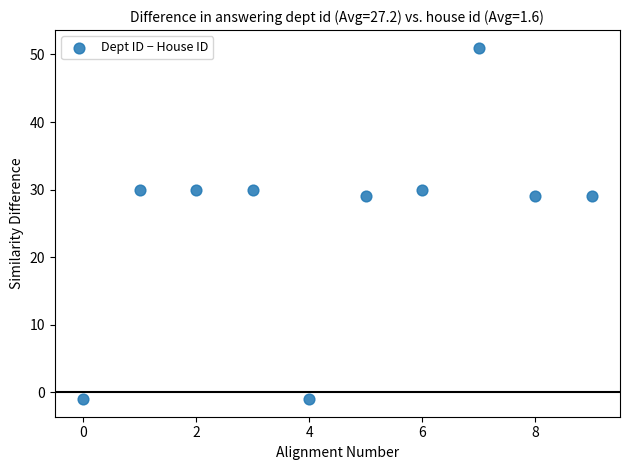

What is the average Y value?

26